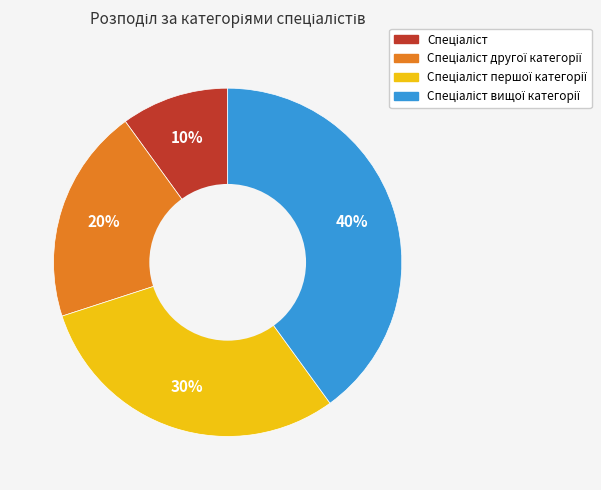

To the nearest percent, what is the difference between the largest and smallest slice percentages?

30%